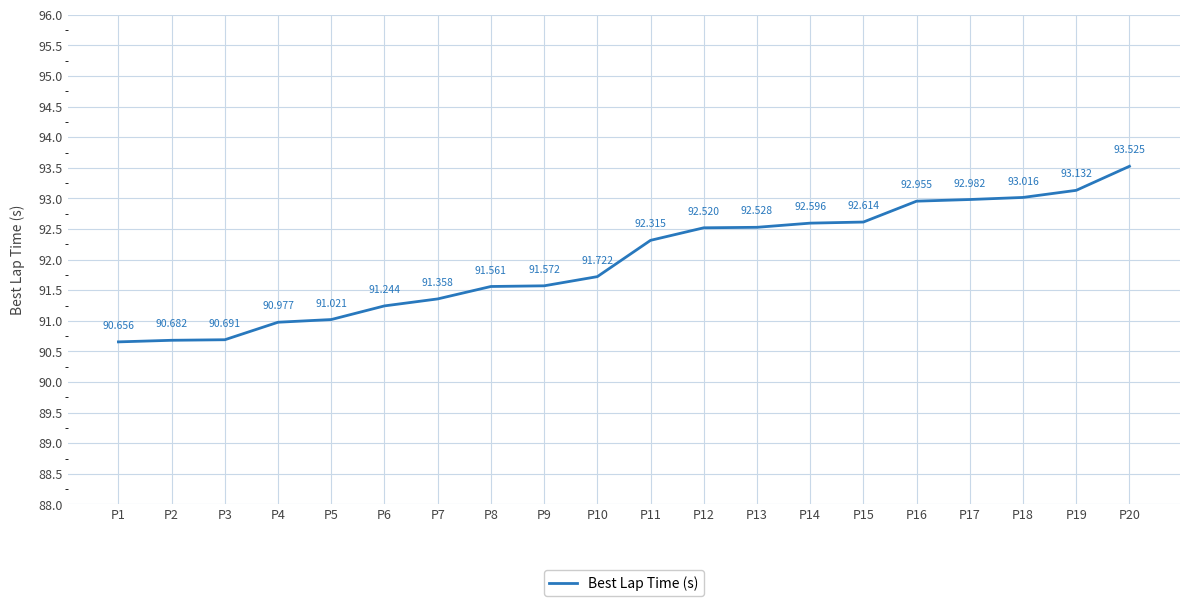

Which has a higher value, P8 or P11?

P11